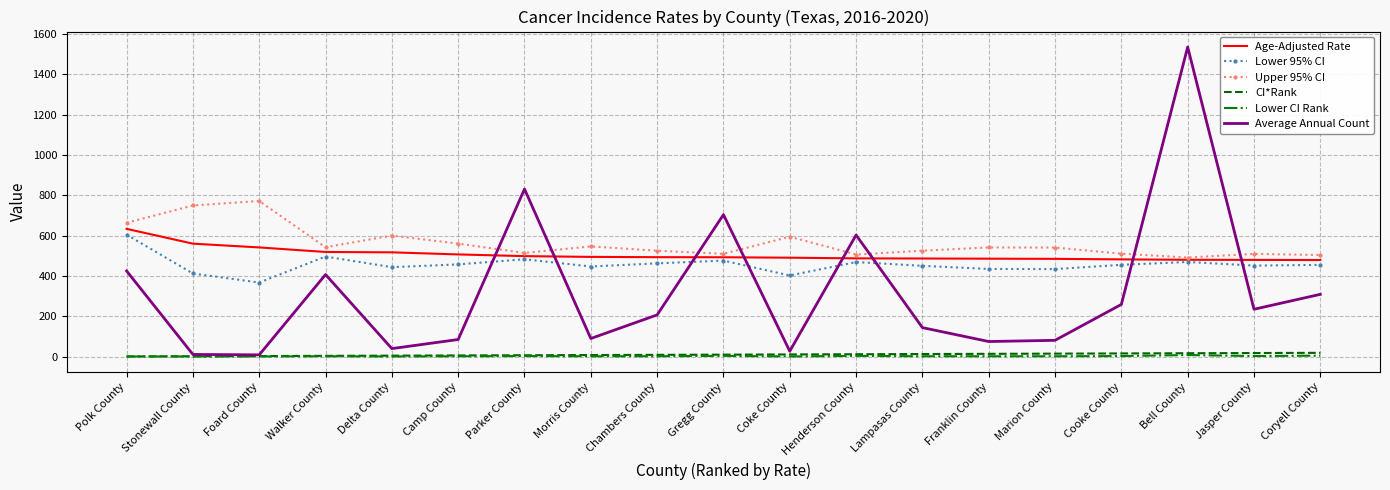

Which series changed the most between Franklin County and Coryell County?

Average Annual Count